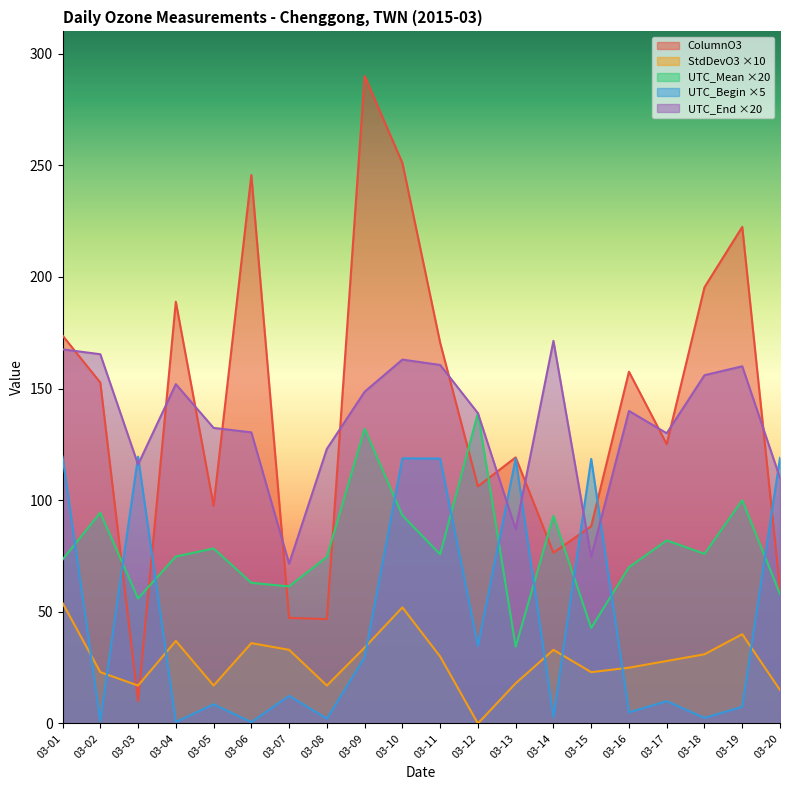

How many interior local peaks does the StdDevO3 series have?

5